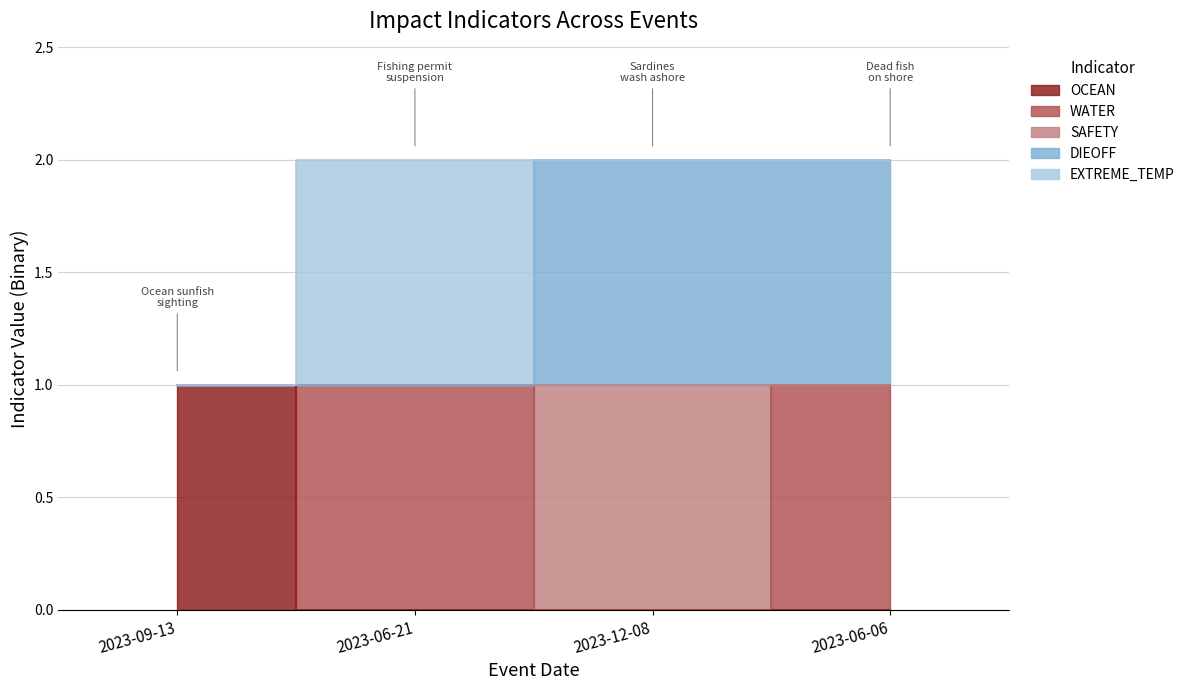

What is the difference between the maximum and minimum values in the OCEAN series?

1